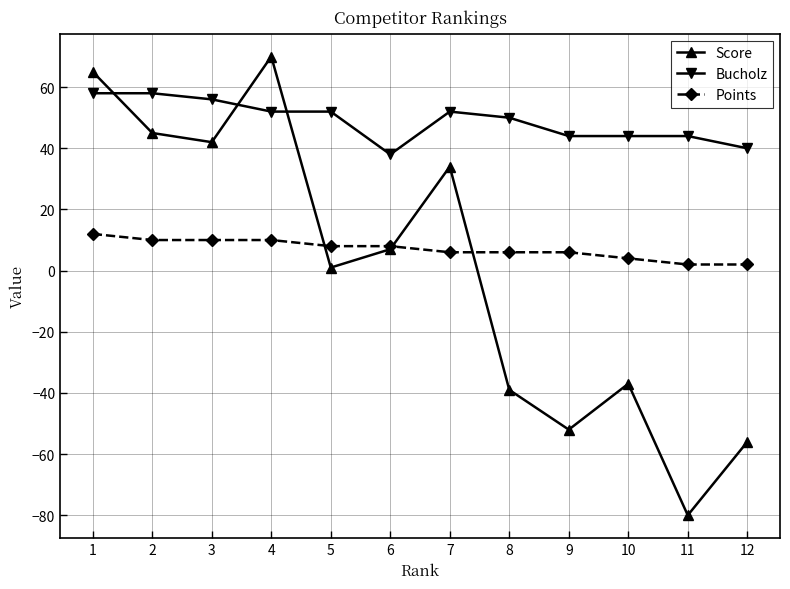

Rank the series by their maximum value, from highest to lowest.

Score, Bucholz, Points